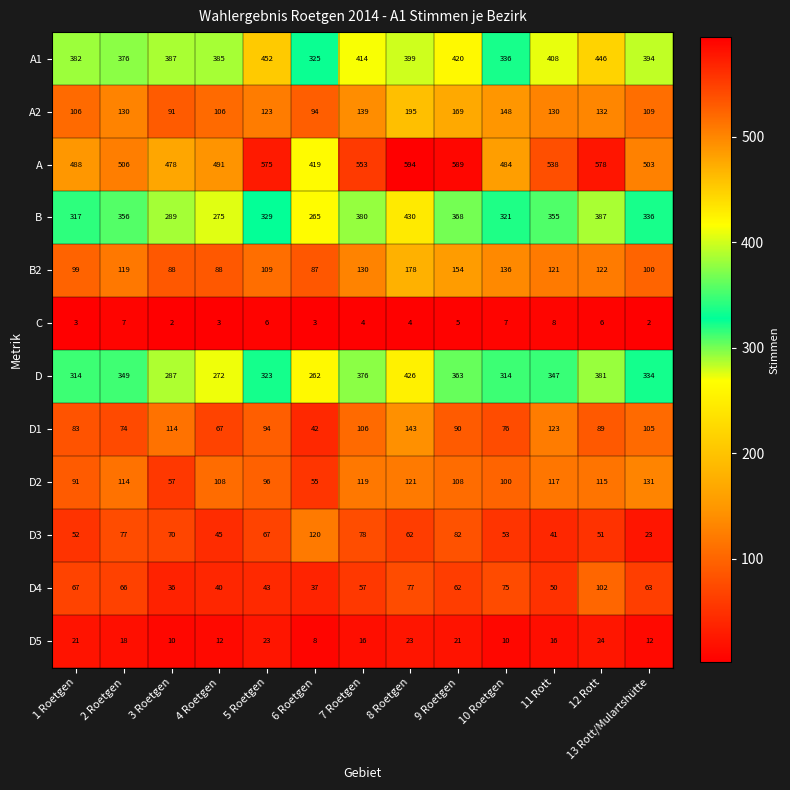

What is the spread (max minus min) of values at 9 Roetgen?

584